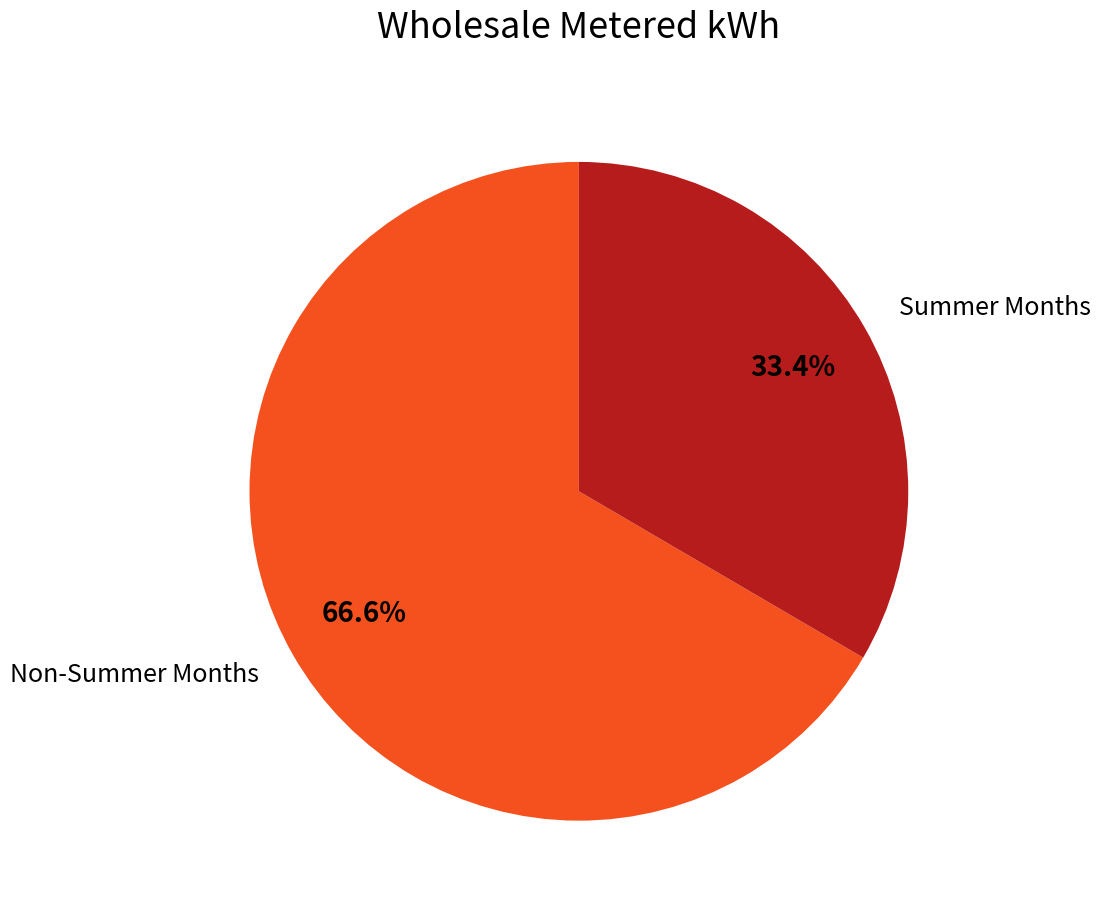

Rank the categories by value from highest to lowest.

Non-Summer Months, Summer Months